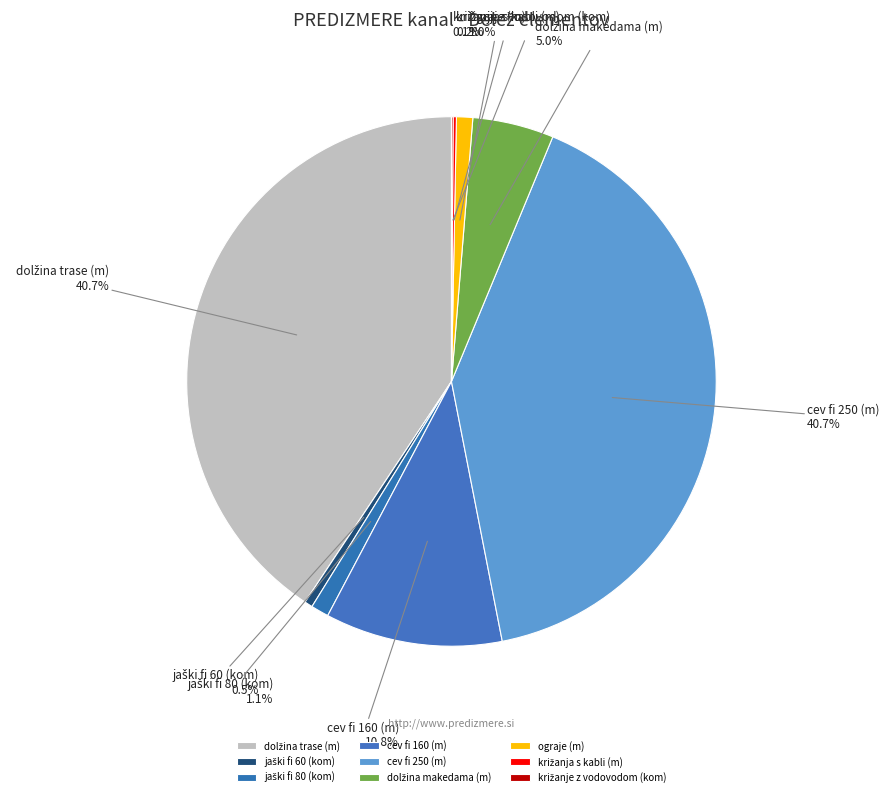

What portion of the pie excludes ograje (m)?

99.0%